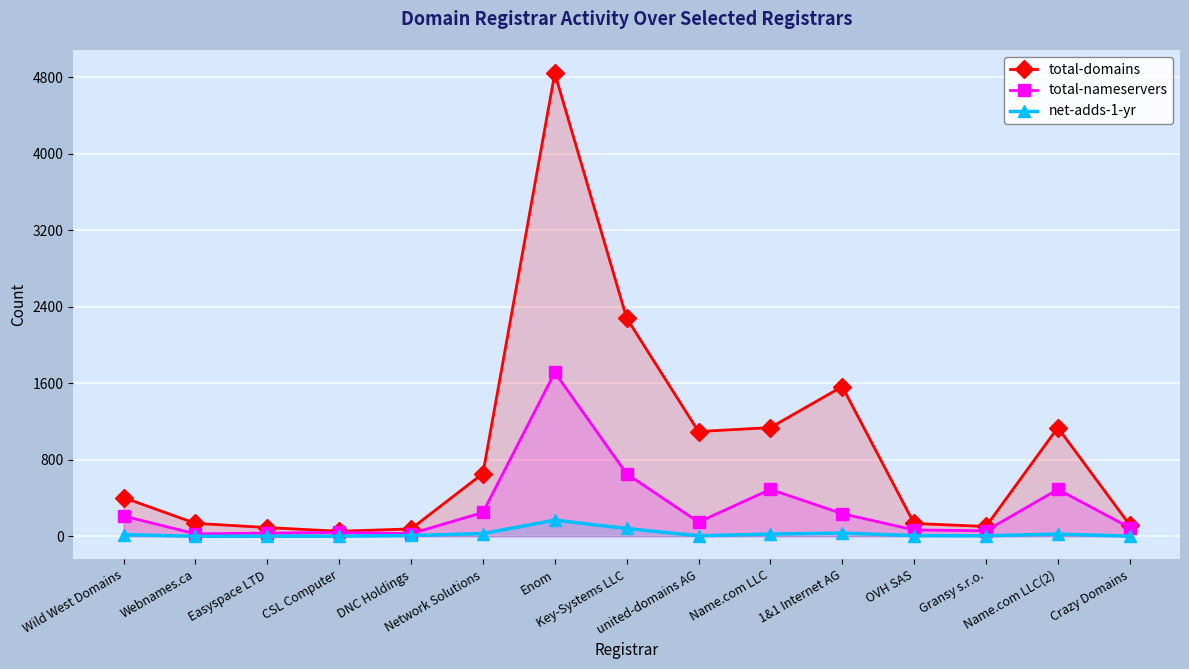

True or false: total-nameservers has a value of 33 at Easyspace LTD.

True